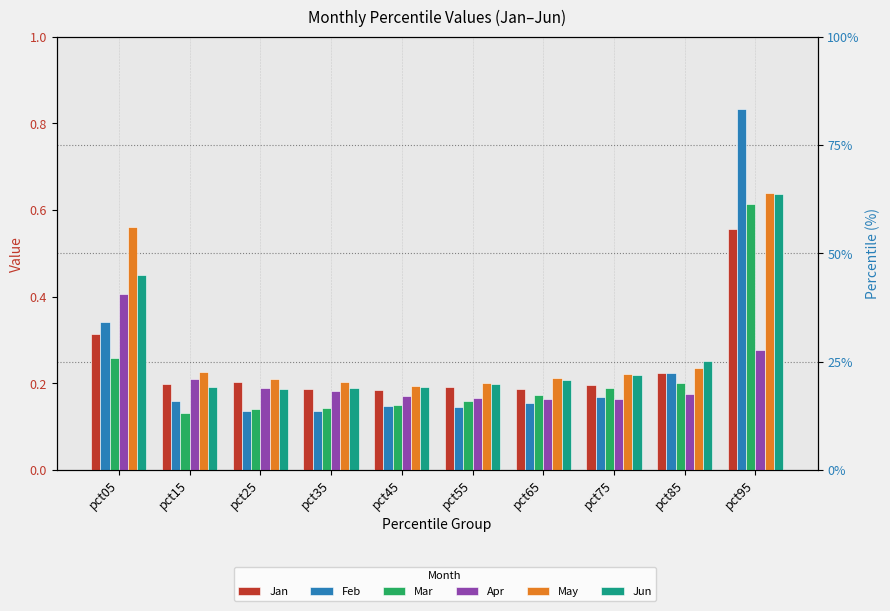

Are the bars horizontal?

No